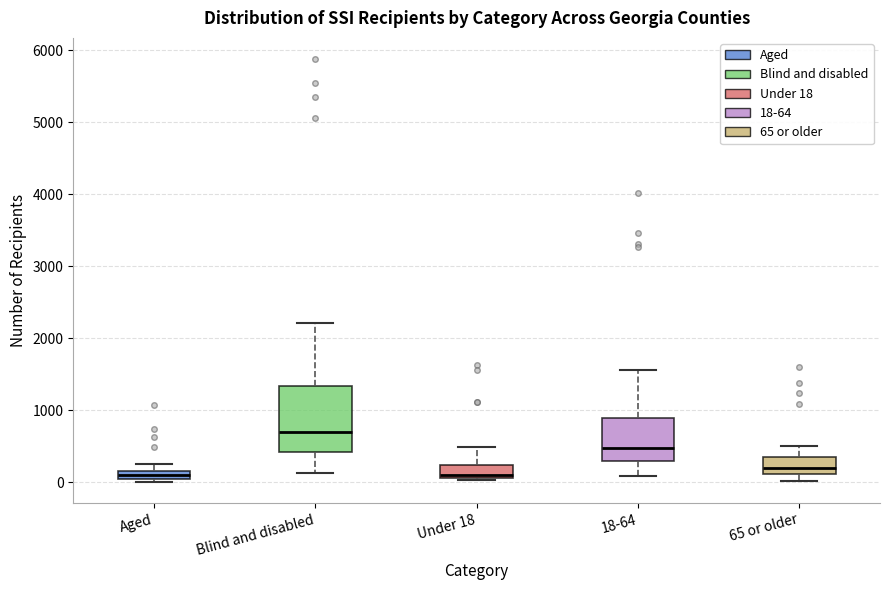

Where is the lower edge of the box for 18-64 on the y-axis? The values are not printed on the chart, so give them approximately, as read against the axis.

300